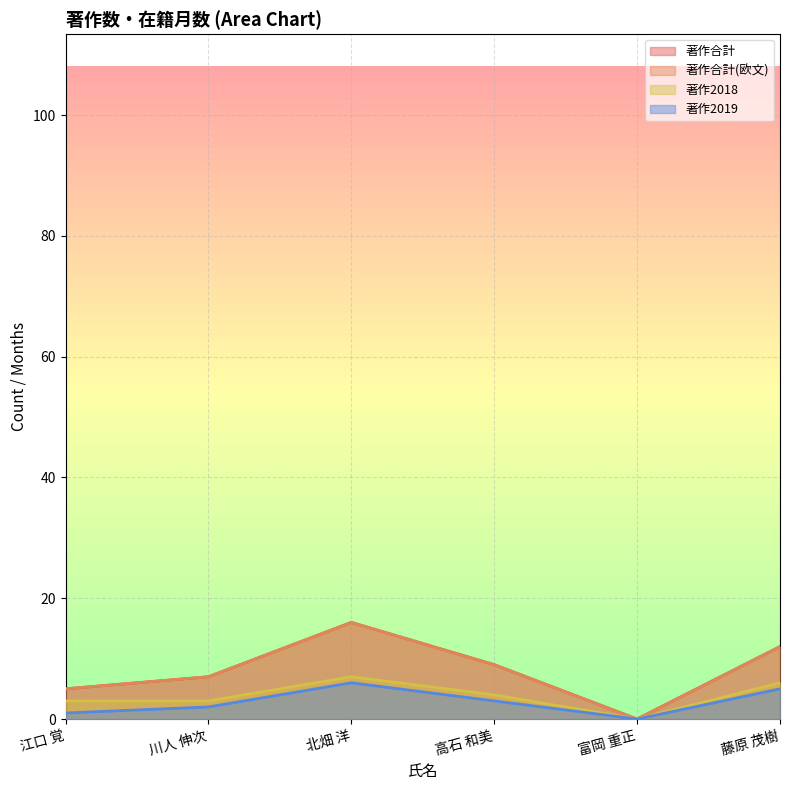

Does the chart display data point markers on the line(s)?

No